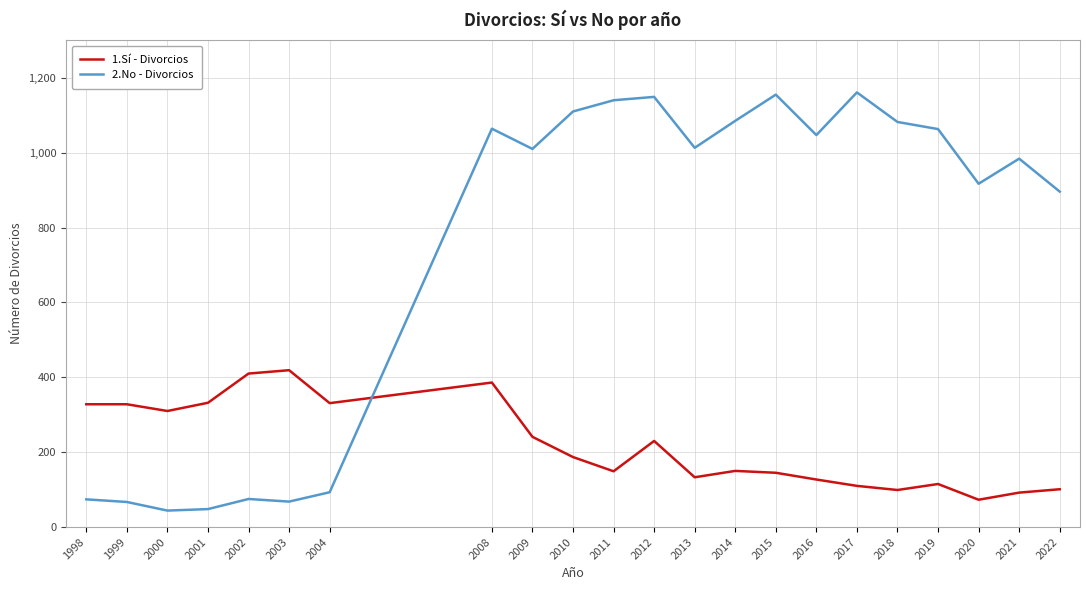

True or false: 1.Sí - Divorcios and 2.No - Divorcios intersect in this chart.

True